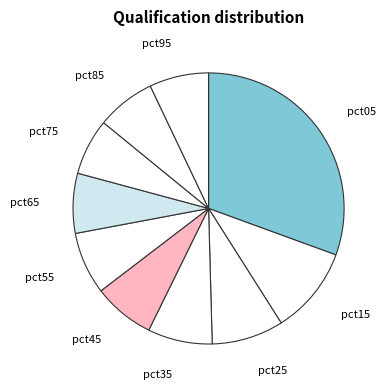

Does pct95 account for over 50% of the chart?

No